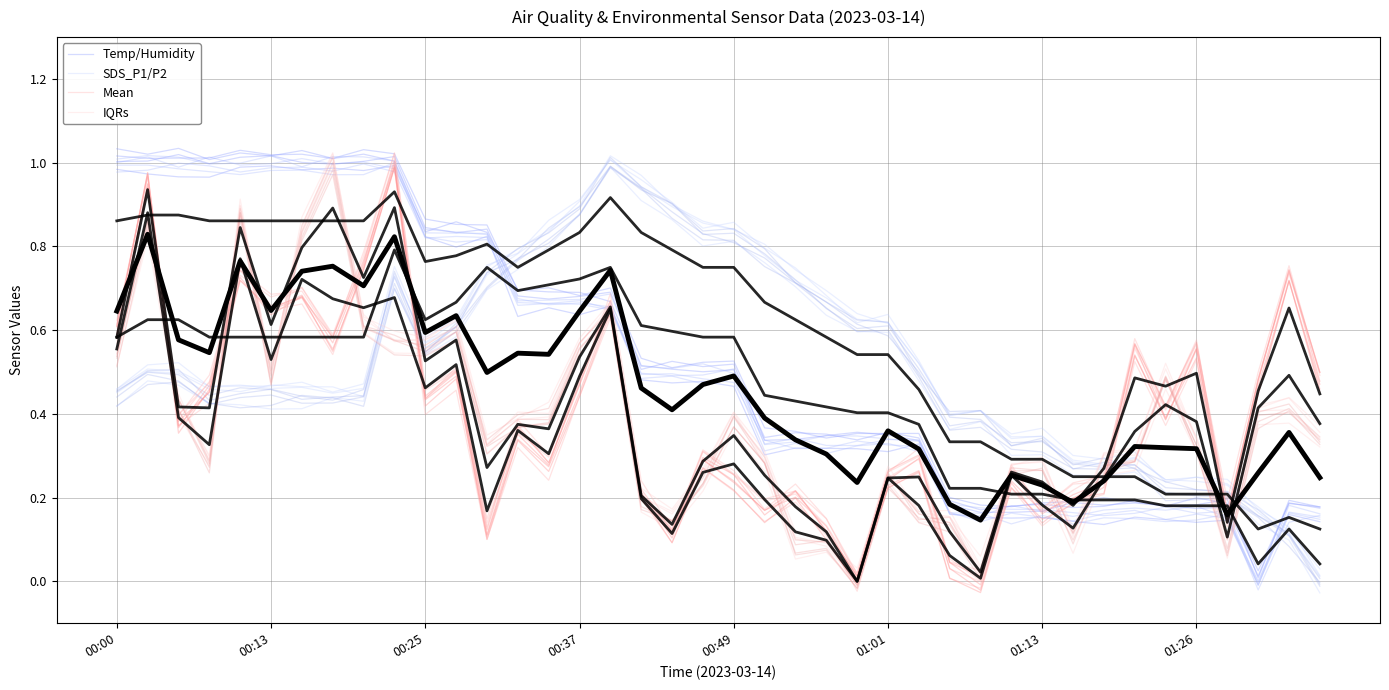

Is it true that SDS_P1 (ensemble) equals -0.0 at 24?

True